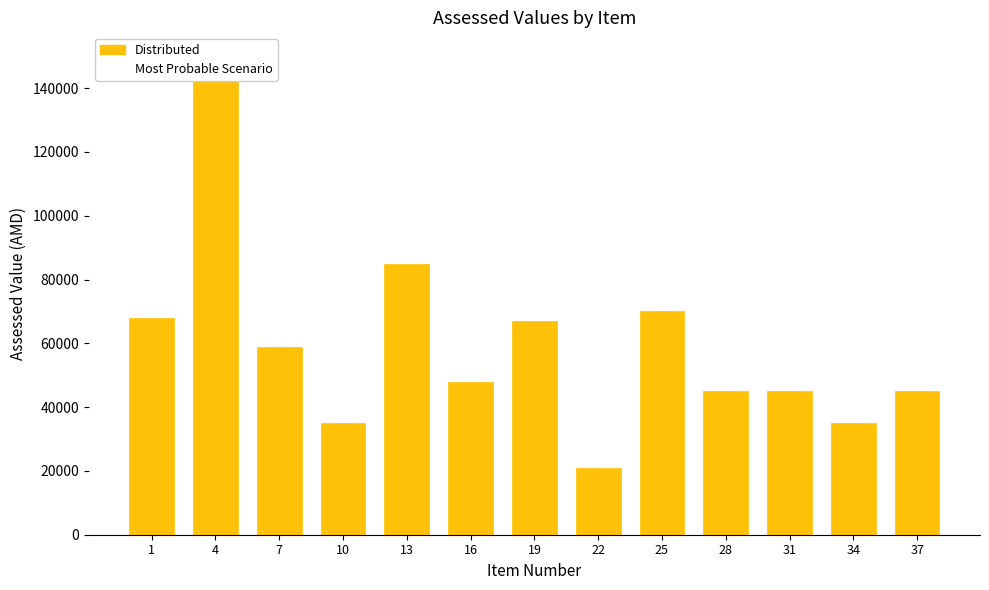

The chart shows a value of 45000 at 31. True or false?

True